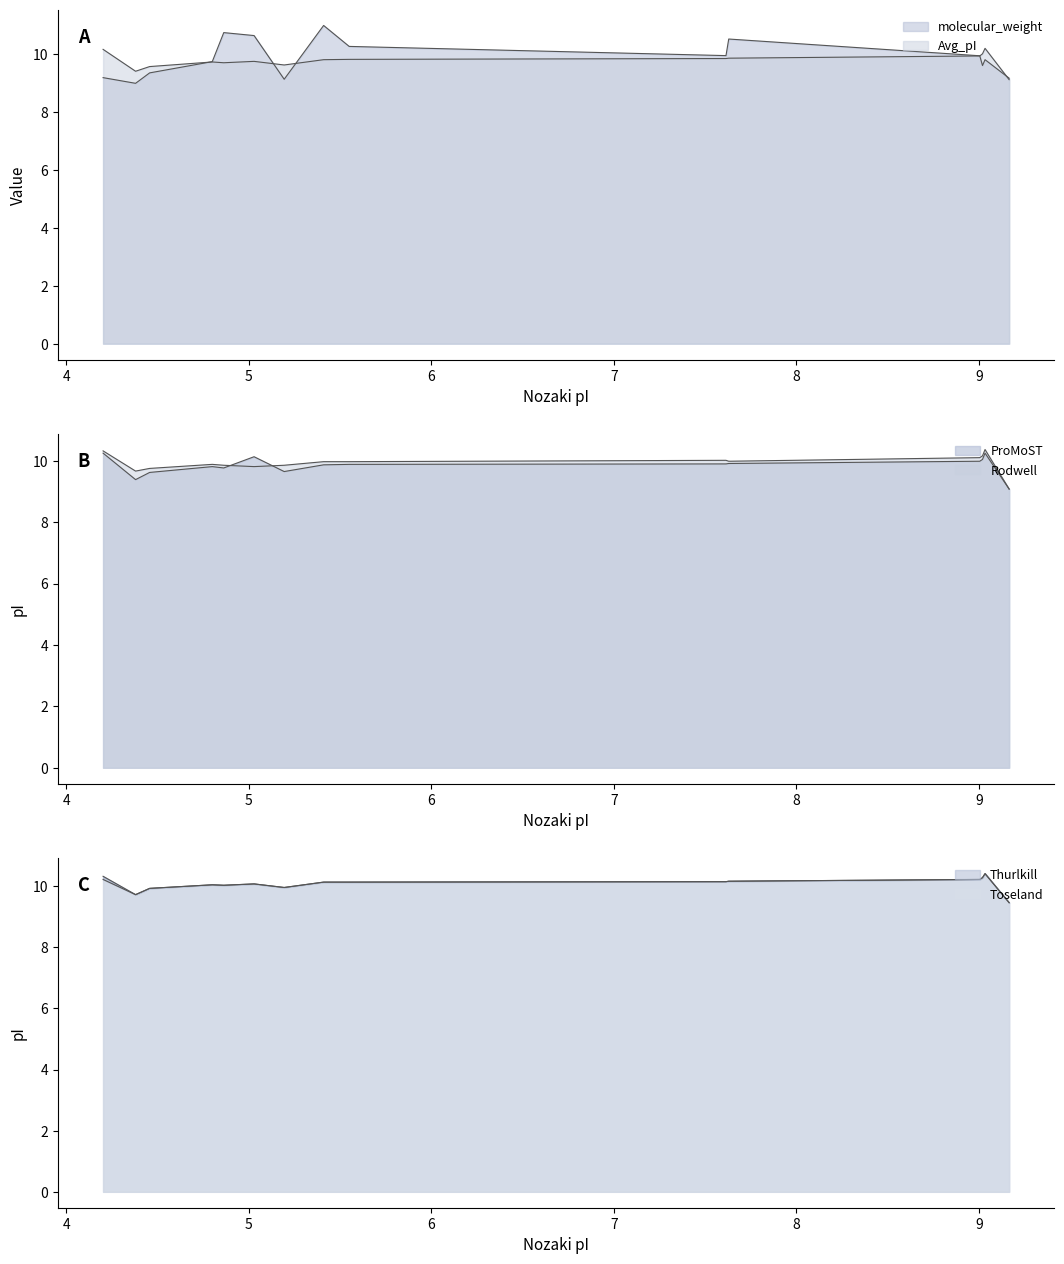

At which label is Avg_pI closest to 9?

9.165